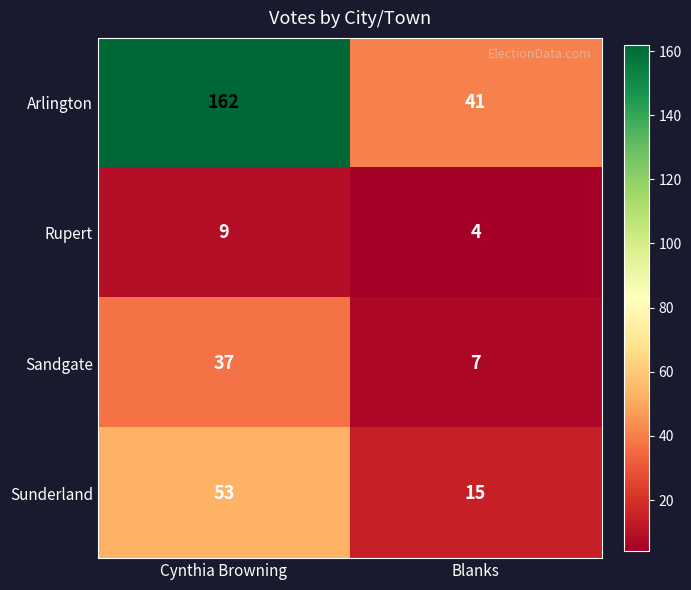

What is the total value across all series at Blanks?

67